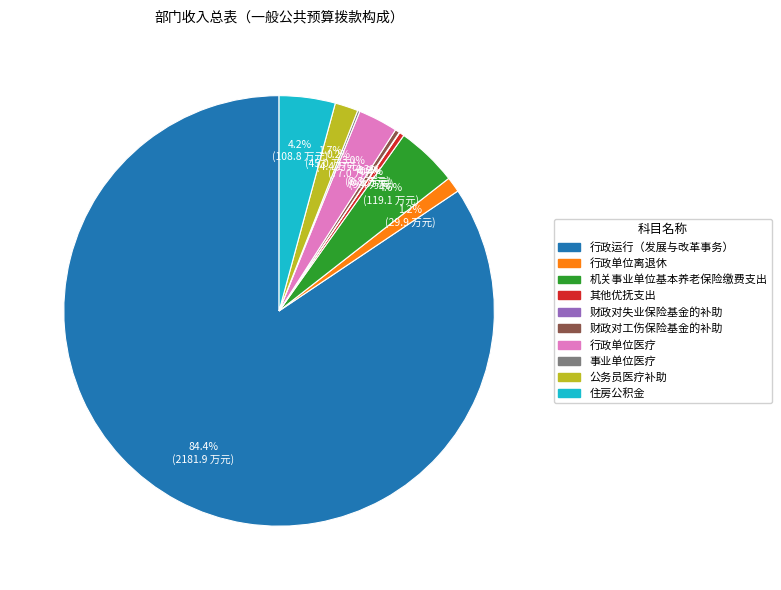

Which slice is the largest?

行政运行（发展与改革事务）